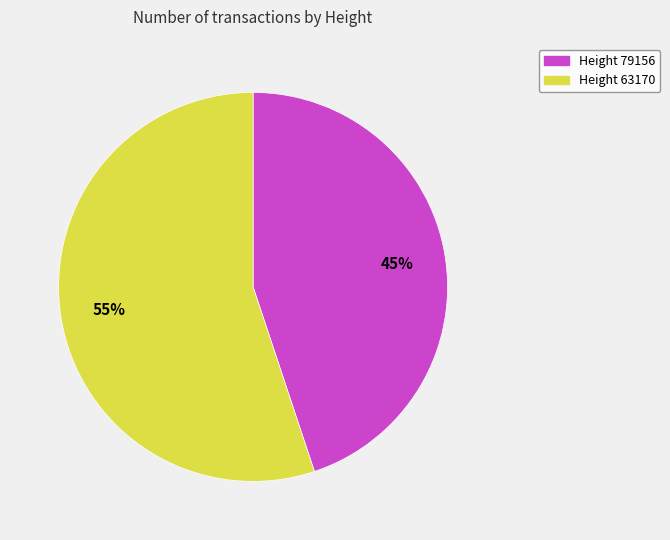

Approximately how many times larger is the value at Height 63170 compared to Height 79156?

1.2